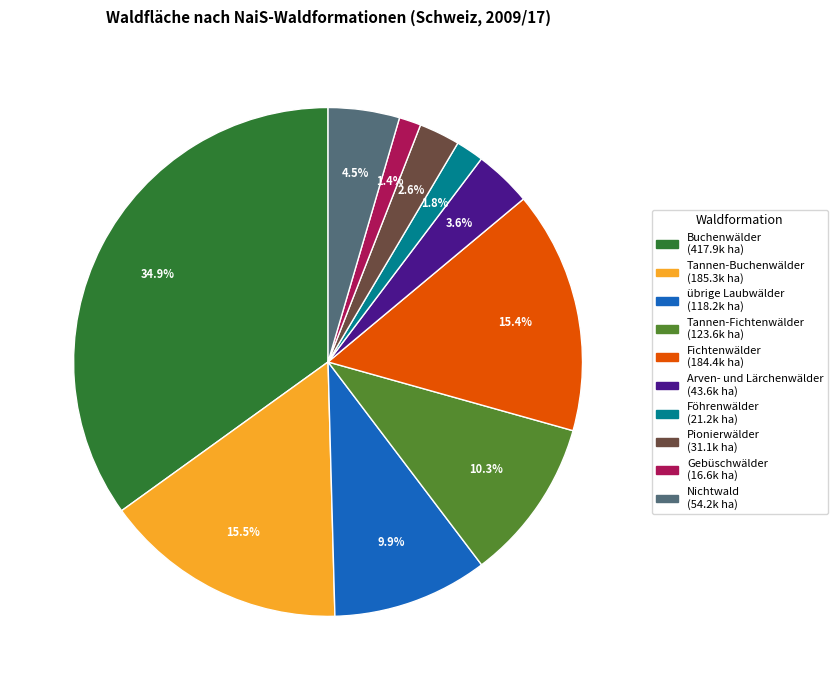

Between Tannen-Buchenwälder and Buchenwälder, which is larger?

Buchenwälder